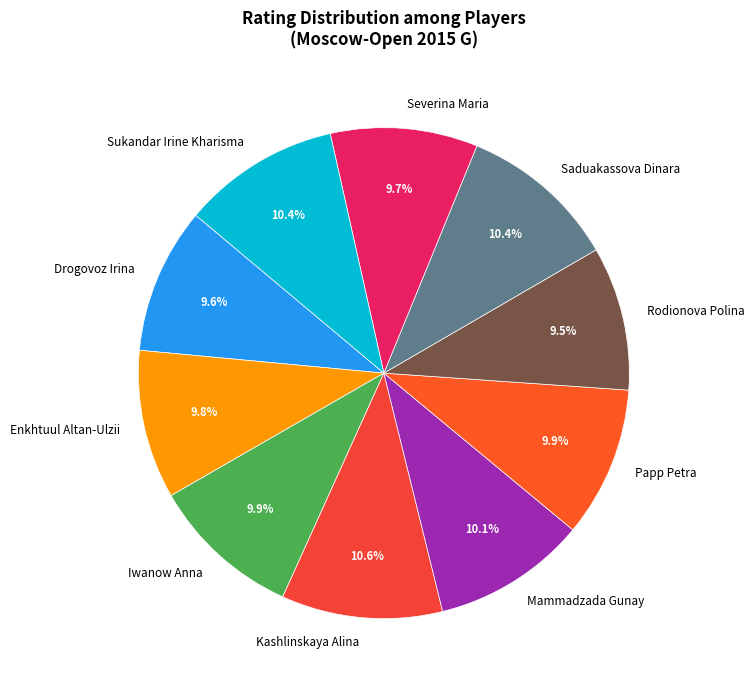

Is Rodionova Polina the majority of the pie?

No